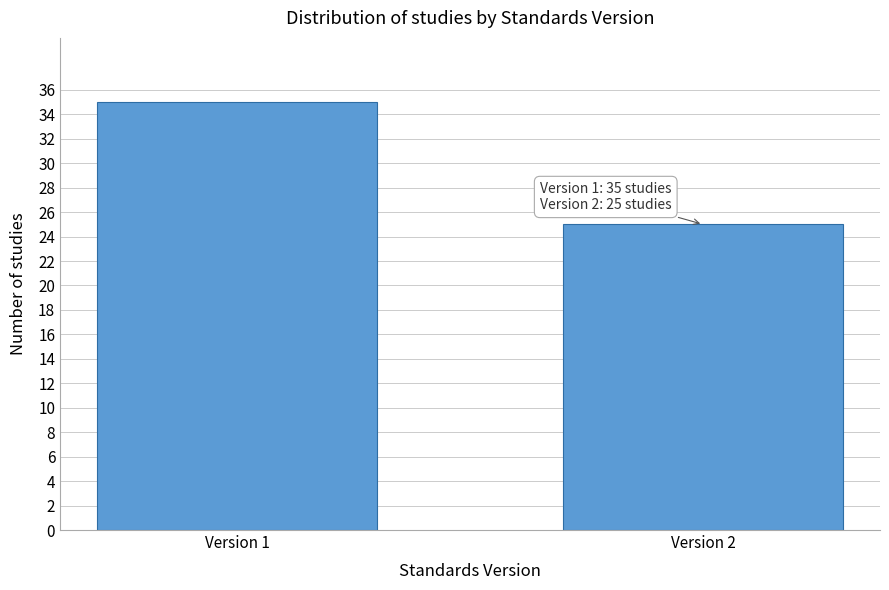

Reading left to right, extract all data points from this chart.

Version 1=35	Version 2=25